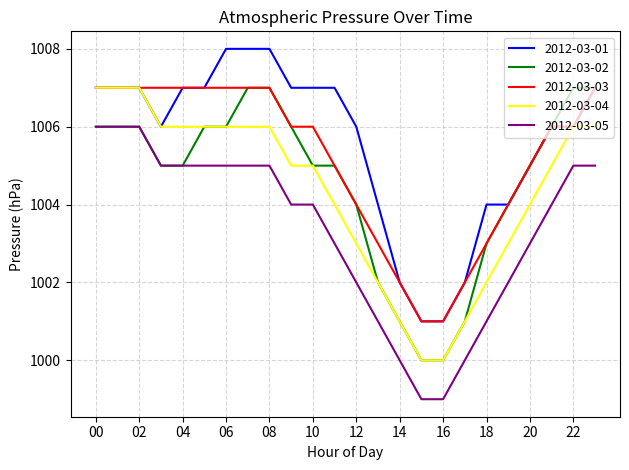

How many distinct data groups are displayed?

5